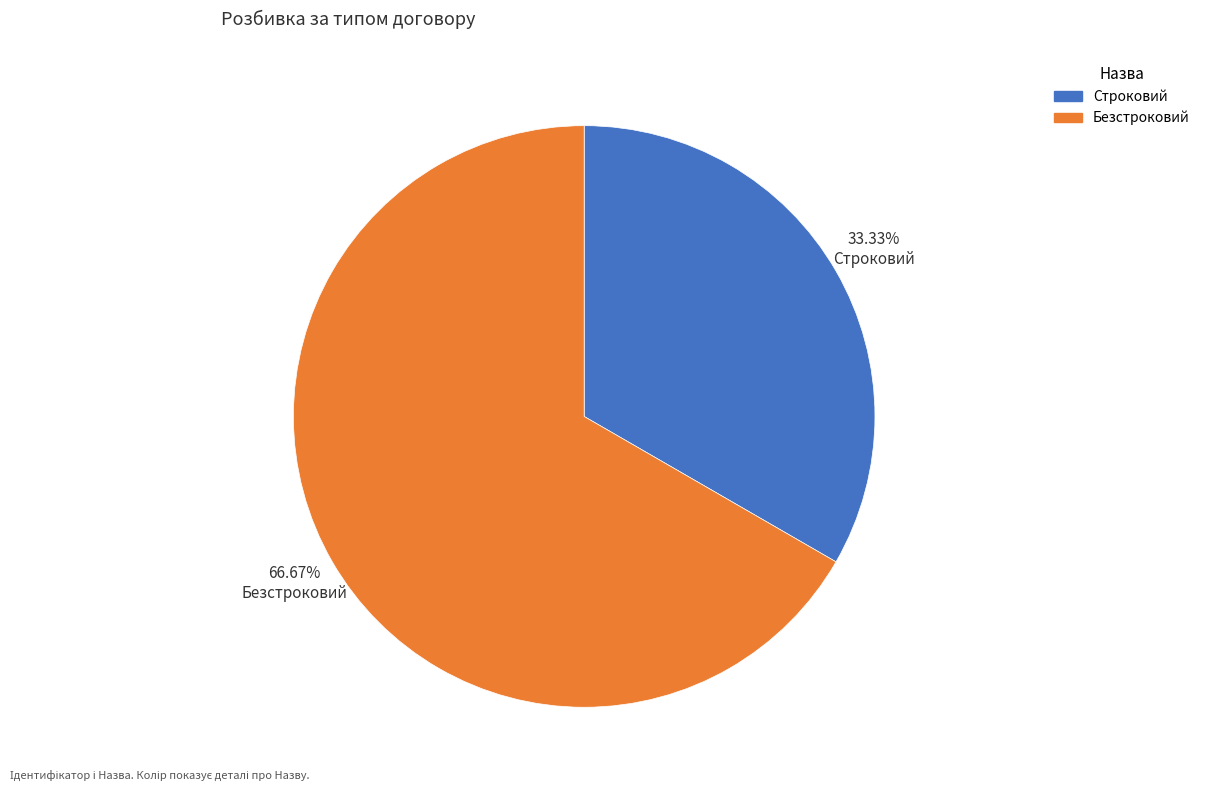

How many segments does this pie chart have?

2